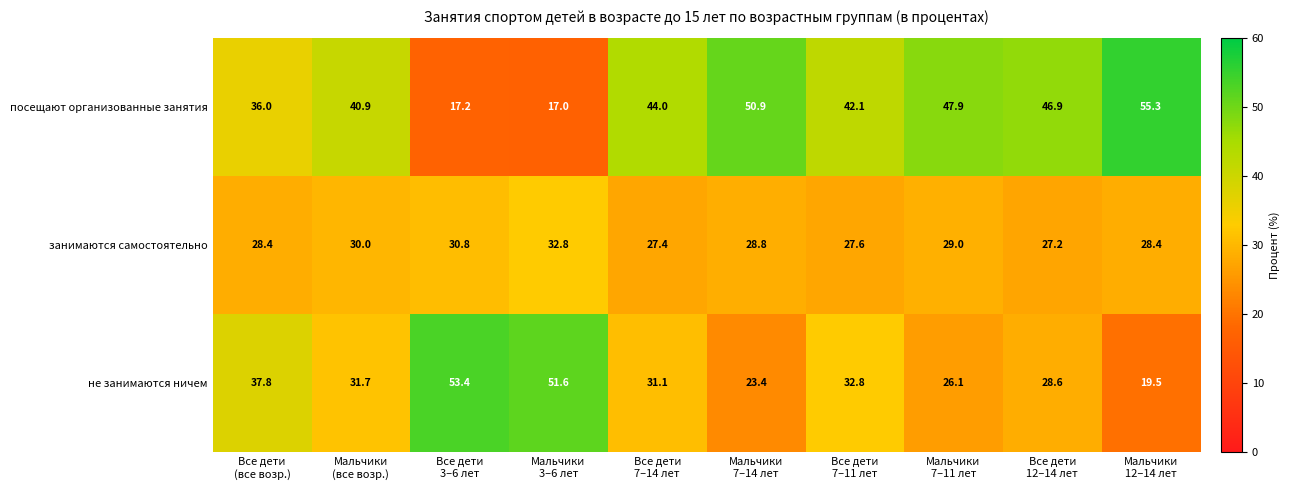

Which series has the largest total across all categories?

посещают организованные занятия